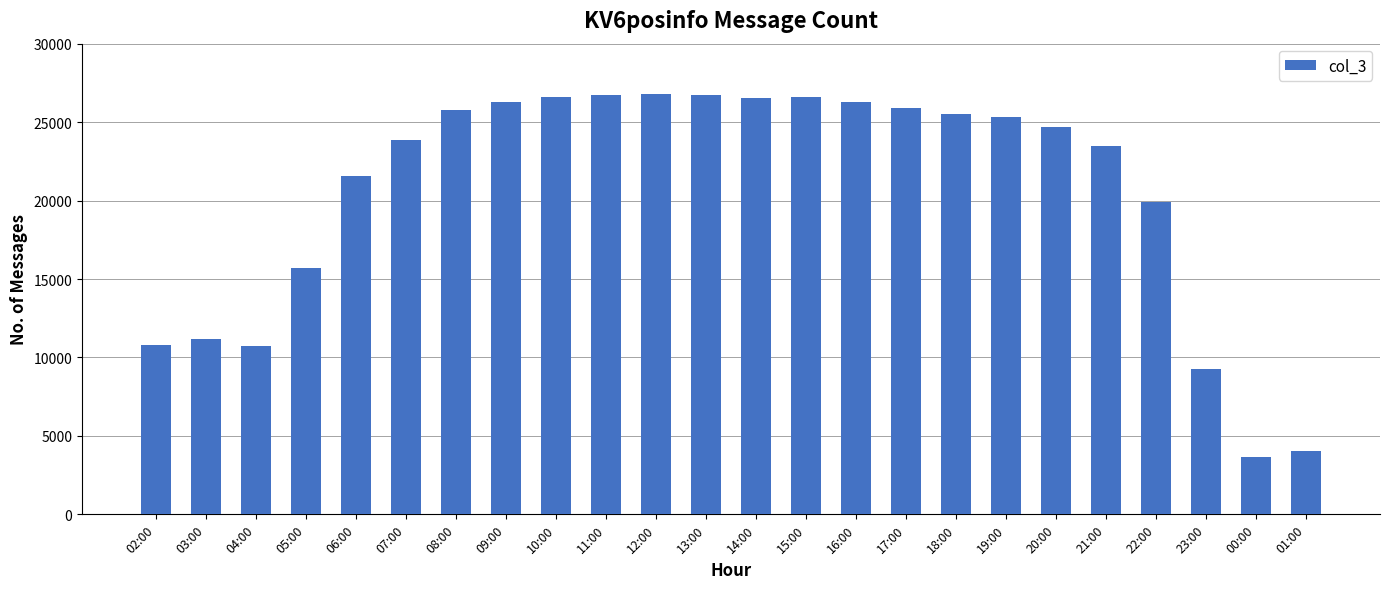

At which label is the value closest to 15224?

05:00